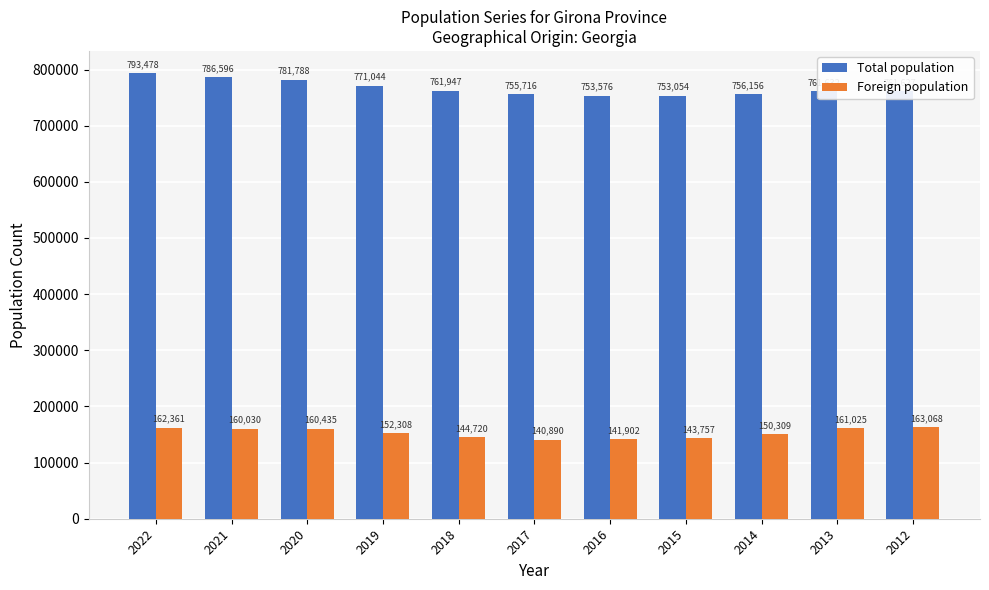

Are the bars horizontal?

No